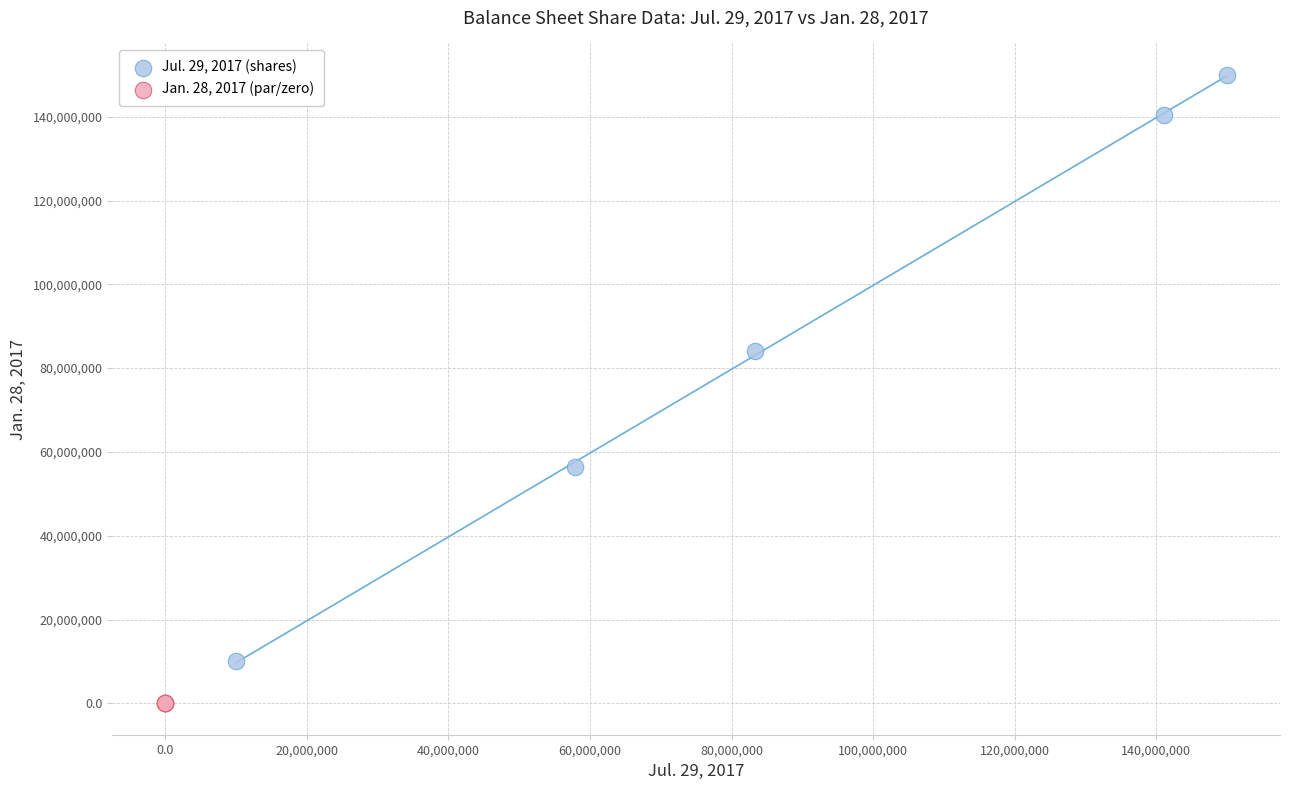

Which series has the largest Y range (max minus min)?

Jul. 29, 2017 (shares)